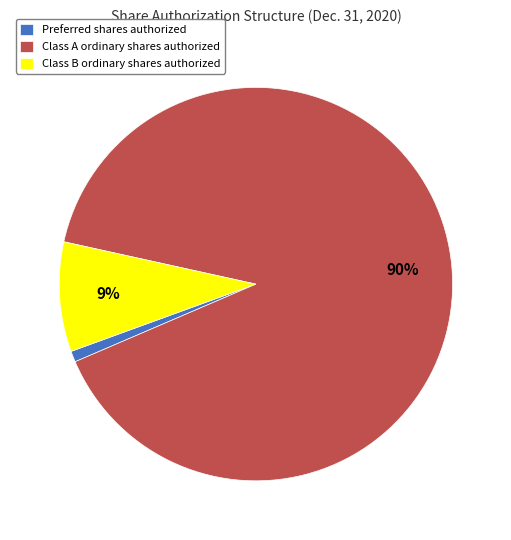

True or false: Preferred shares authorized accounts for 11% of the total.

False